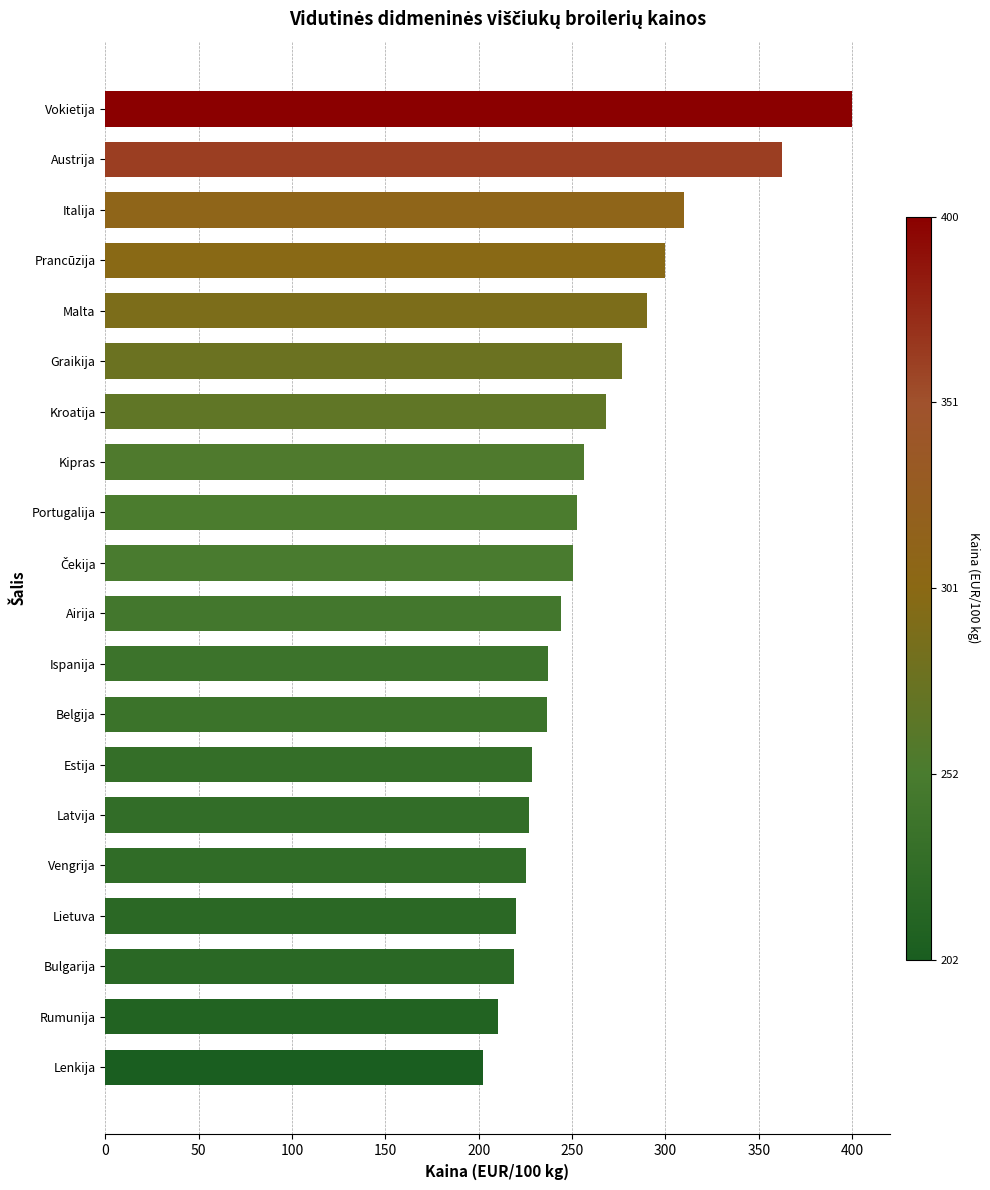

True or false: the data shows 381.1 at Kipras.

False